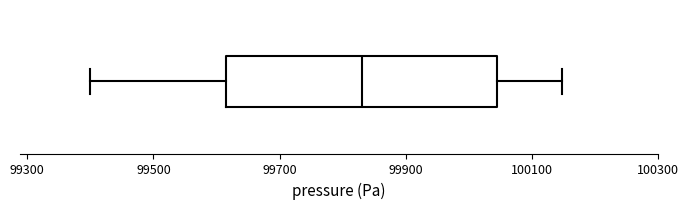

Where does the left whisker of the box end on the x-axis? The values are not printed on the chart, so give them approximately, as read against the axis.

99400